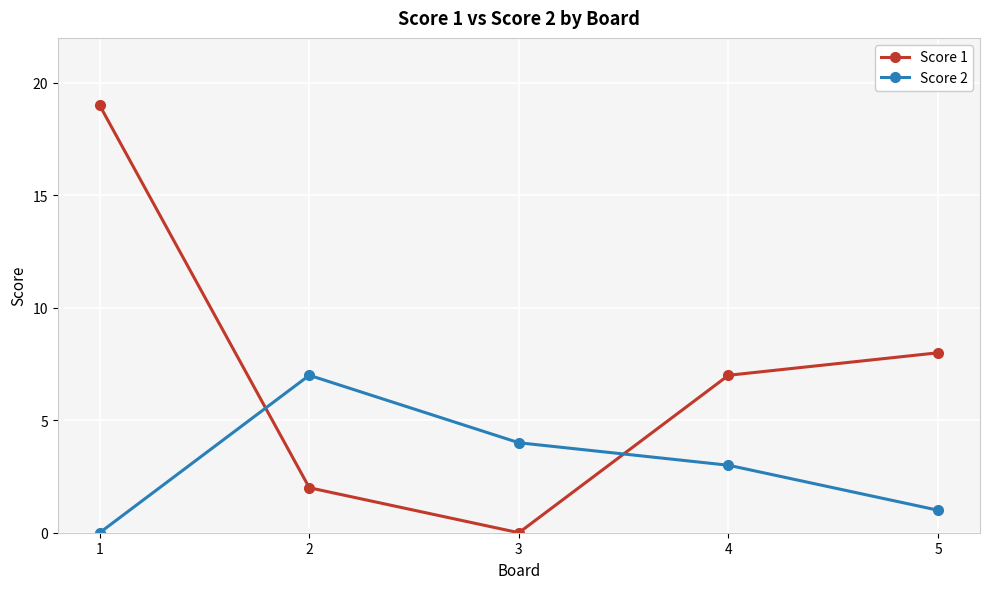

Rank the series by their average value, from lowest to highest.

Score 2, Score 1